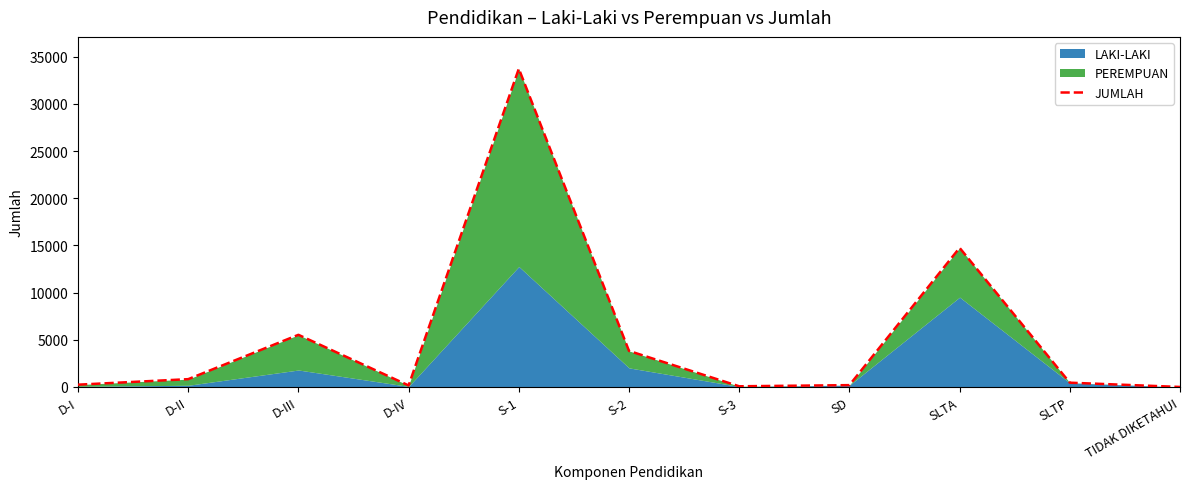

What is the maximum value shown in the chart?

33736